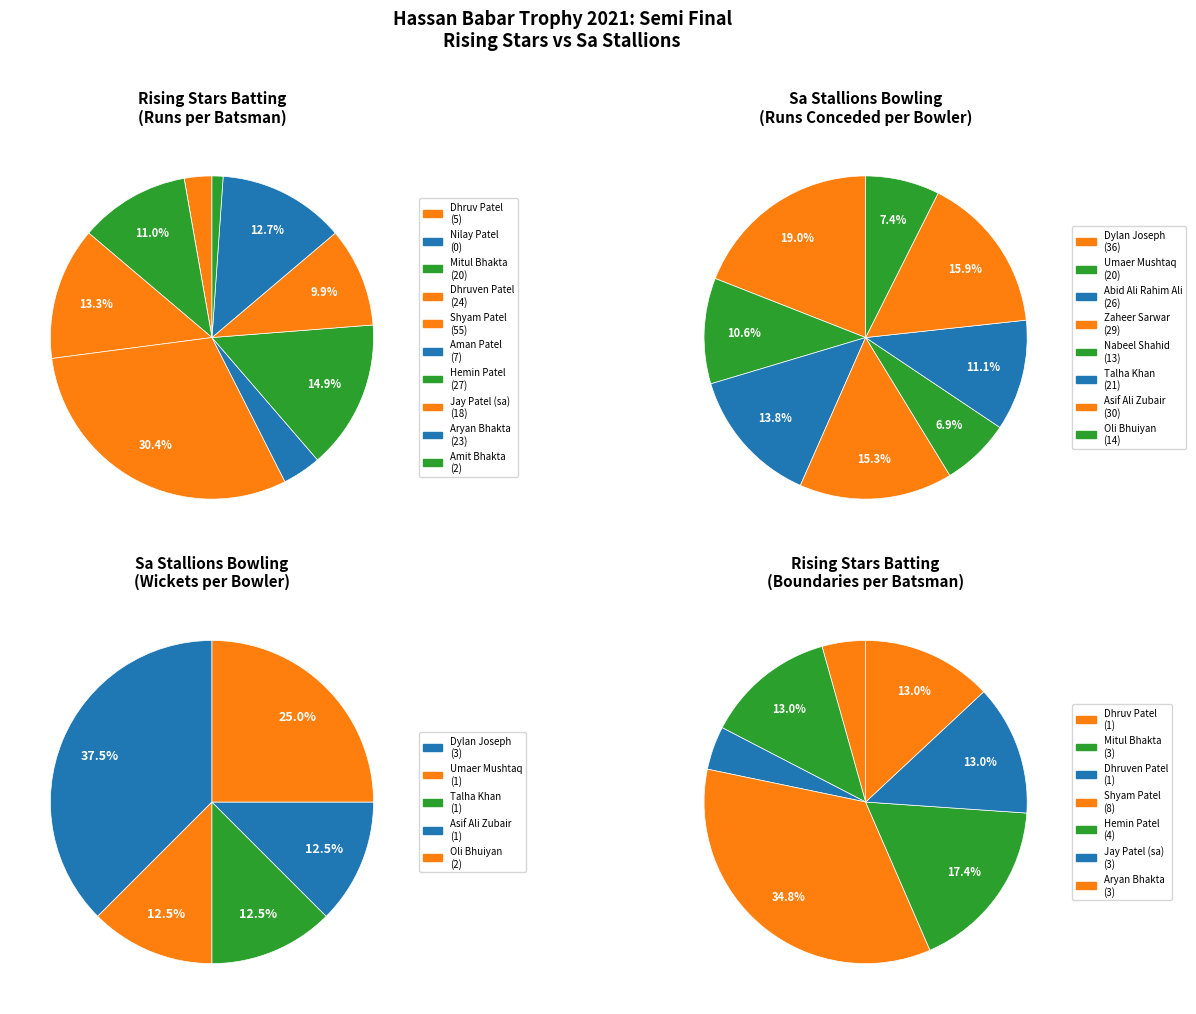

Combined, do Dhruven Patel and Shyam Patel account for over 50%?

No